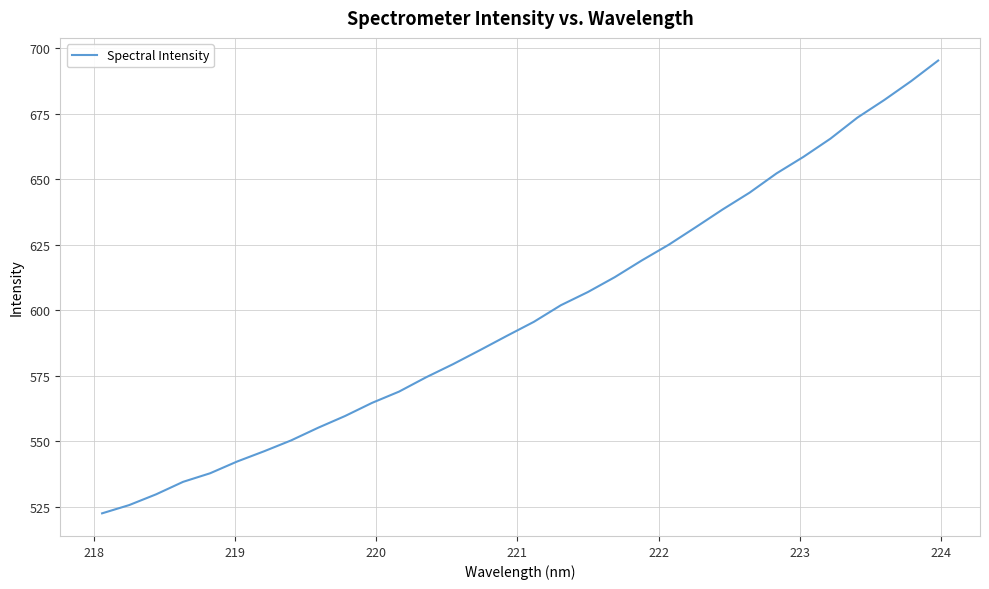

Does the chart display data point markers on the line(s)?

No